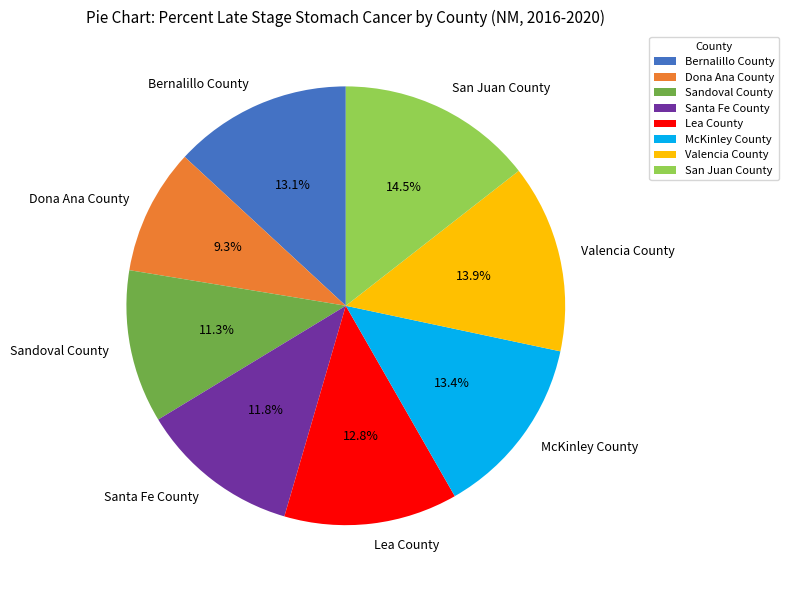

True or false: Sandoval County accounts for 11% of the total.

True